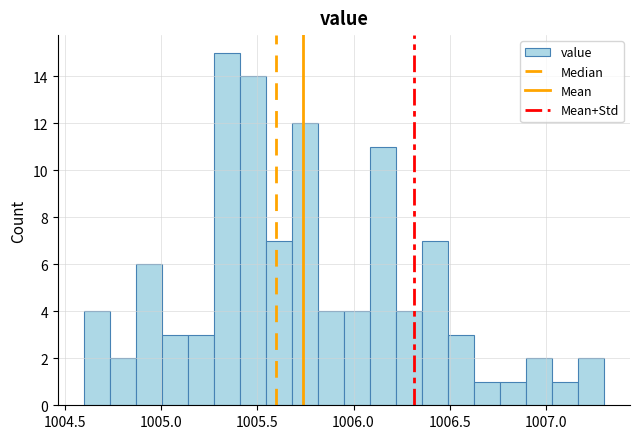

Read against the x-axis, roughly where is the centre of the tallest bar?

1005.35